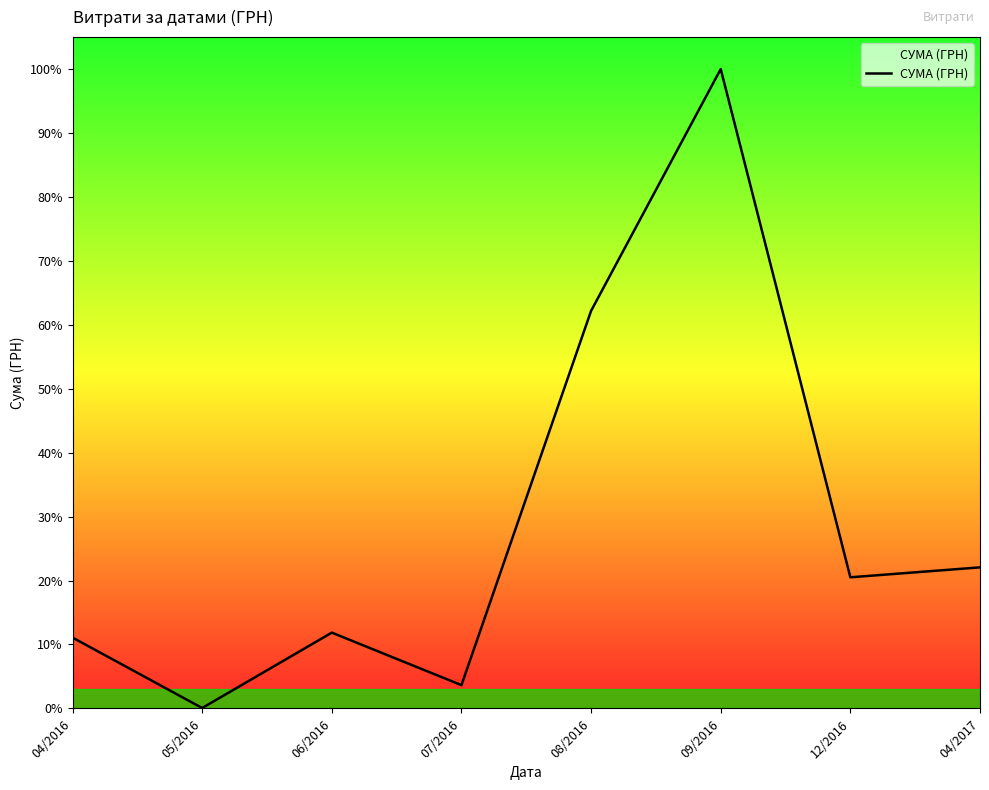

True or false: the data shows 8616.6 at 07/2016.

True